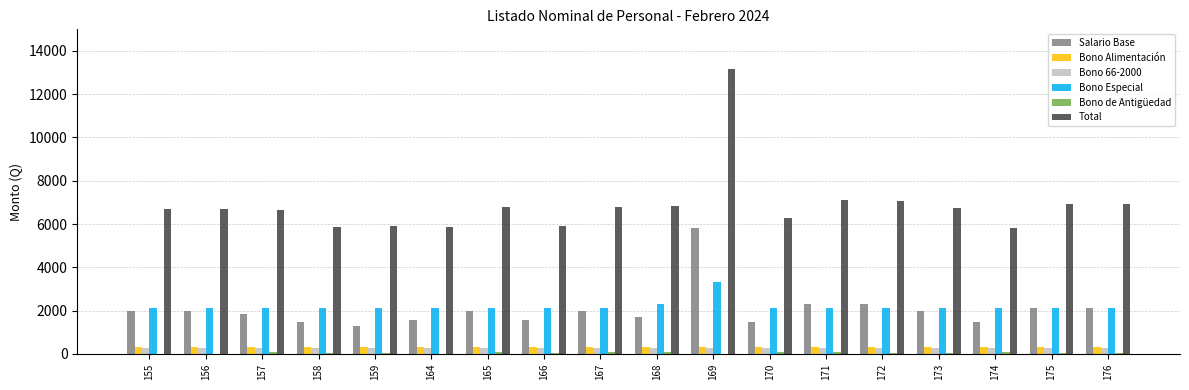

Which series has the largest total across all categories?

Total